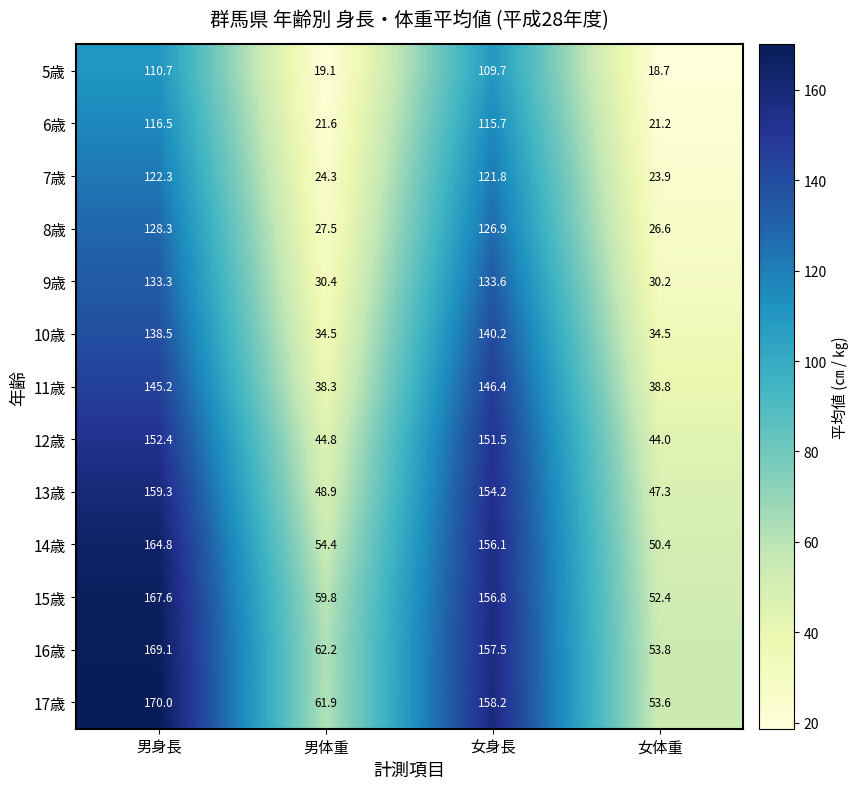

Rank the series at 女体重 from lowest to highest value.

5歳, 6歳, 7歳, 8歳, 9歳, 10歳, 11歳, 12歳, 13歳, 14歳, 15歳, 17歳, 16歳